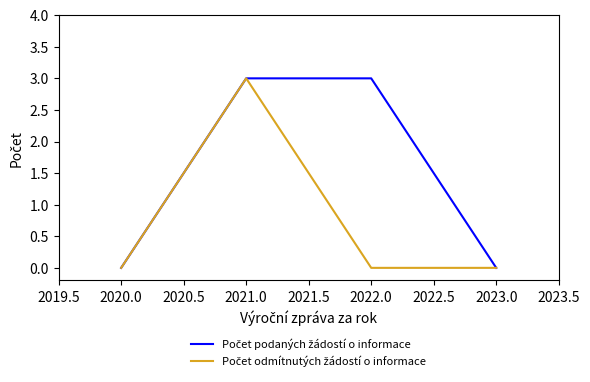

What position from the right is 2022.0?

2